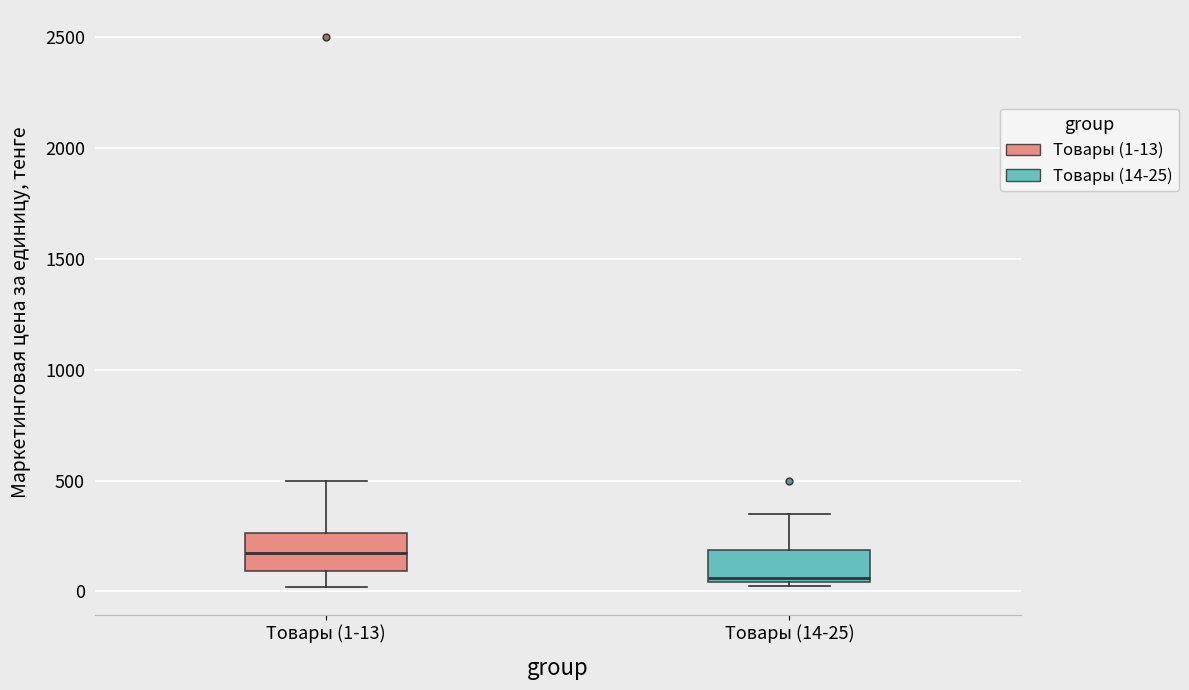

Reading left to right, read every box against the y-axis: the position of its median line, the range the box covers, and the ends of its whiskers. The values are not printed on the chart, so give them approximately, as read against the axis.

Товары (1-13): median 150, box 100 to 250, whiskers 0 to 500
Товары (14-25): median 50 (just above the box's lower edge), box 50 to 200, whiskers 50 (just below the box's lower edge) to 350